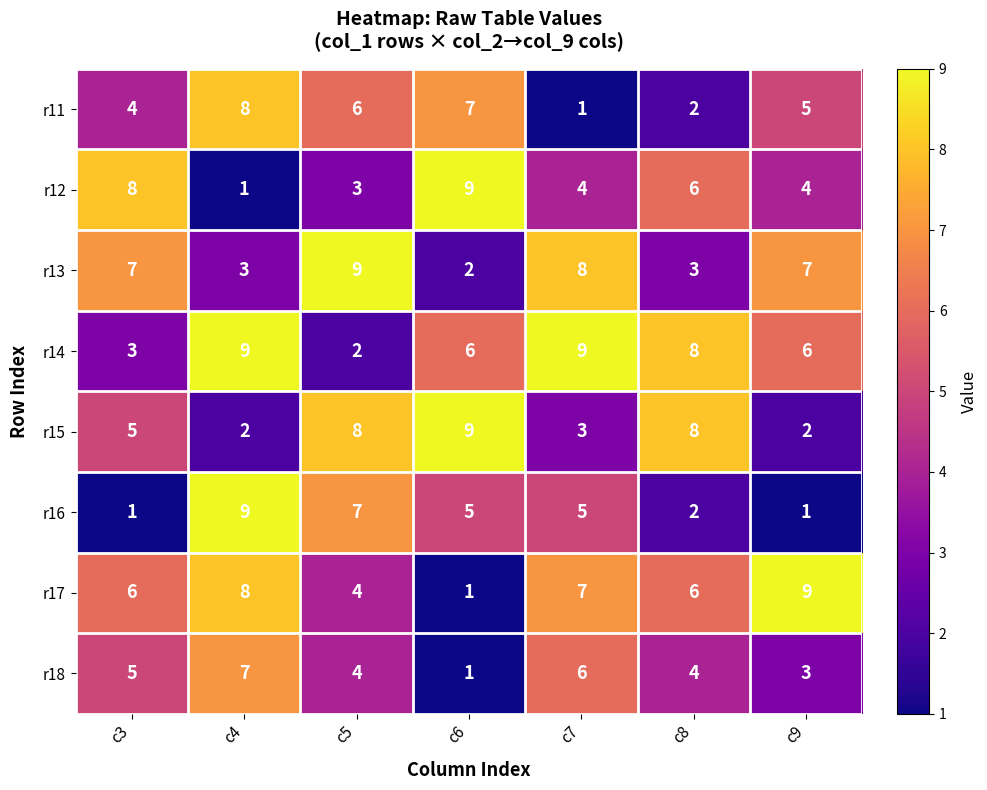

What is the total value across all series at c9?

37